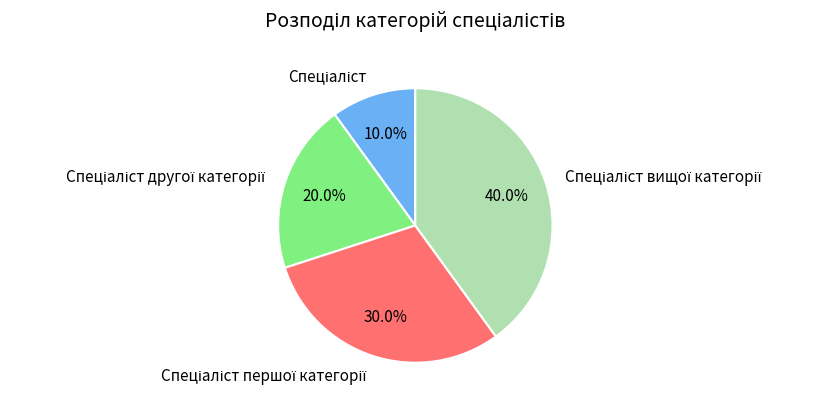

Is there any slice that represents more than half of the pie?

No